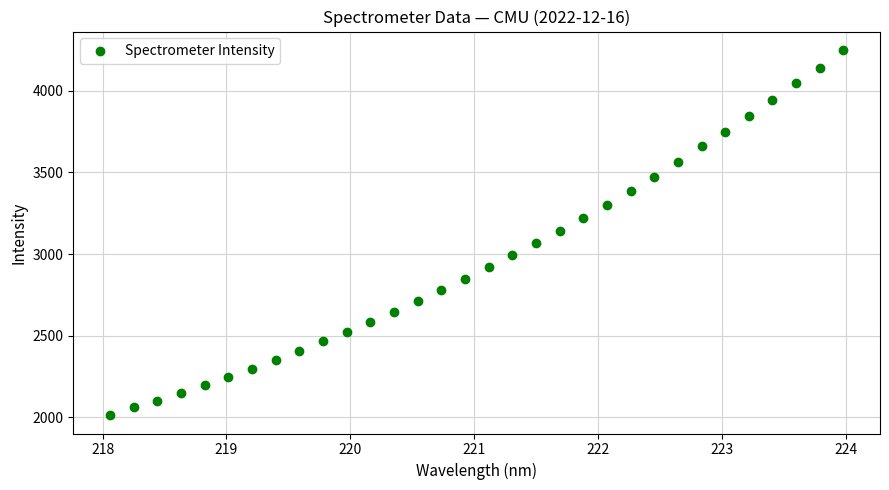

What is the range of Y values (max minus min)?

2240.9